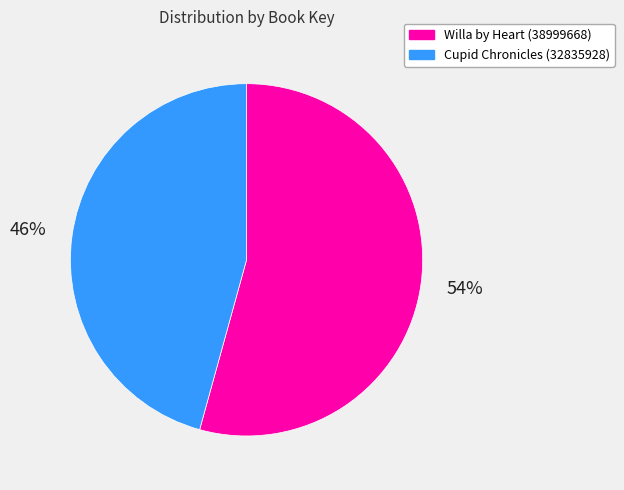

True or false: Willa by Heart (38999668) accounts for 60% of the total.

False